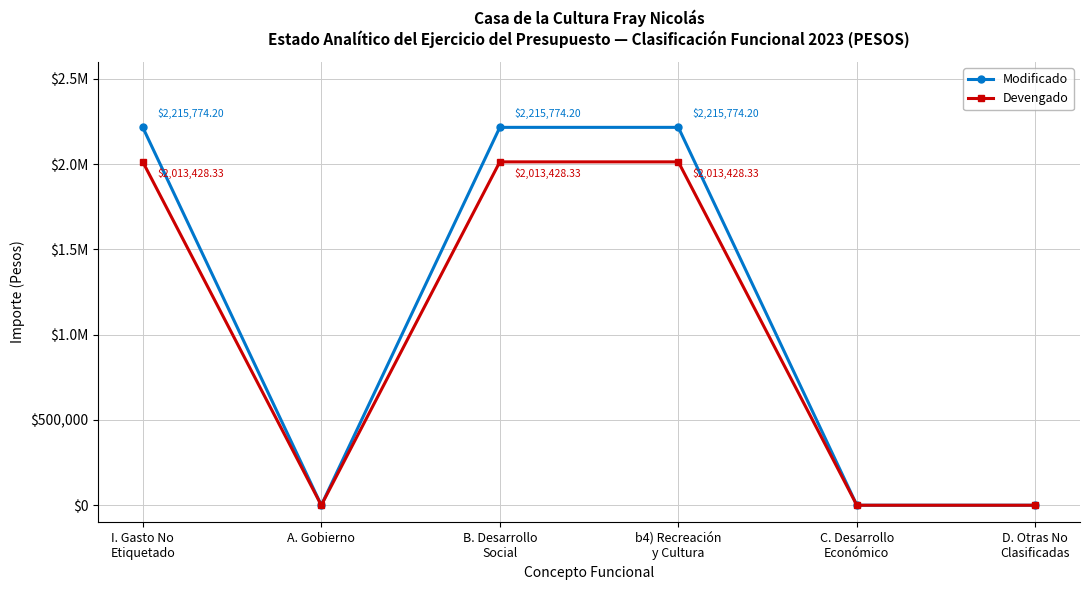

Does the chart have visible grid lines?

Yes